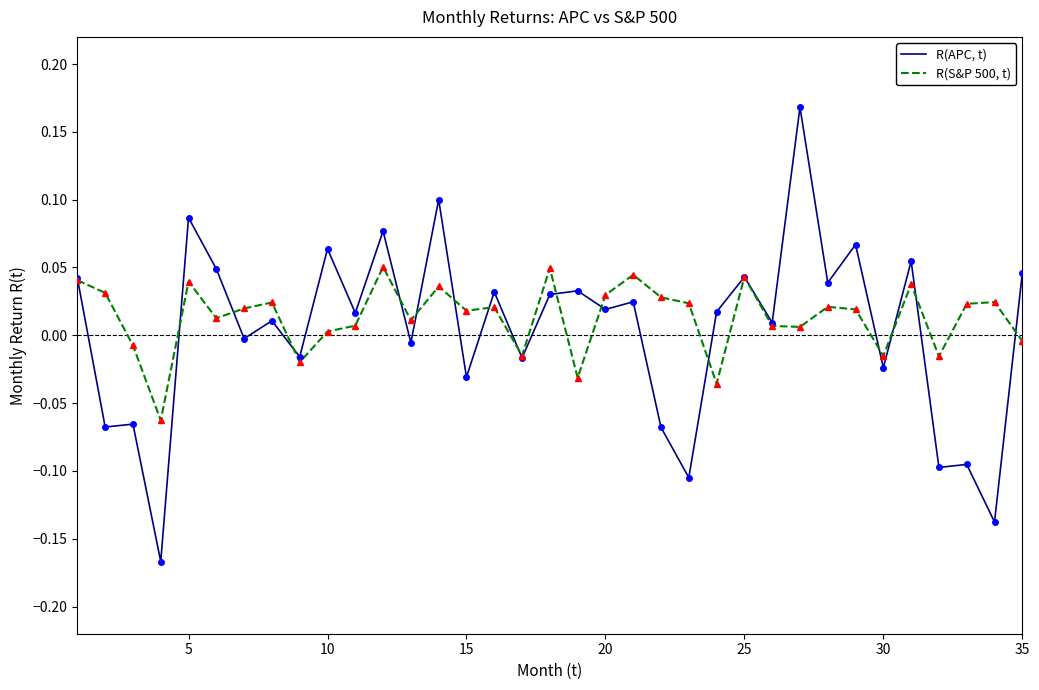

After their last crossing, which series has the higher values: R(S&P 500, t) or R(APC, t)?

R(APC, t)